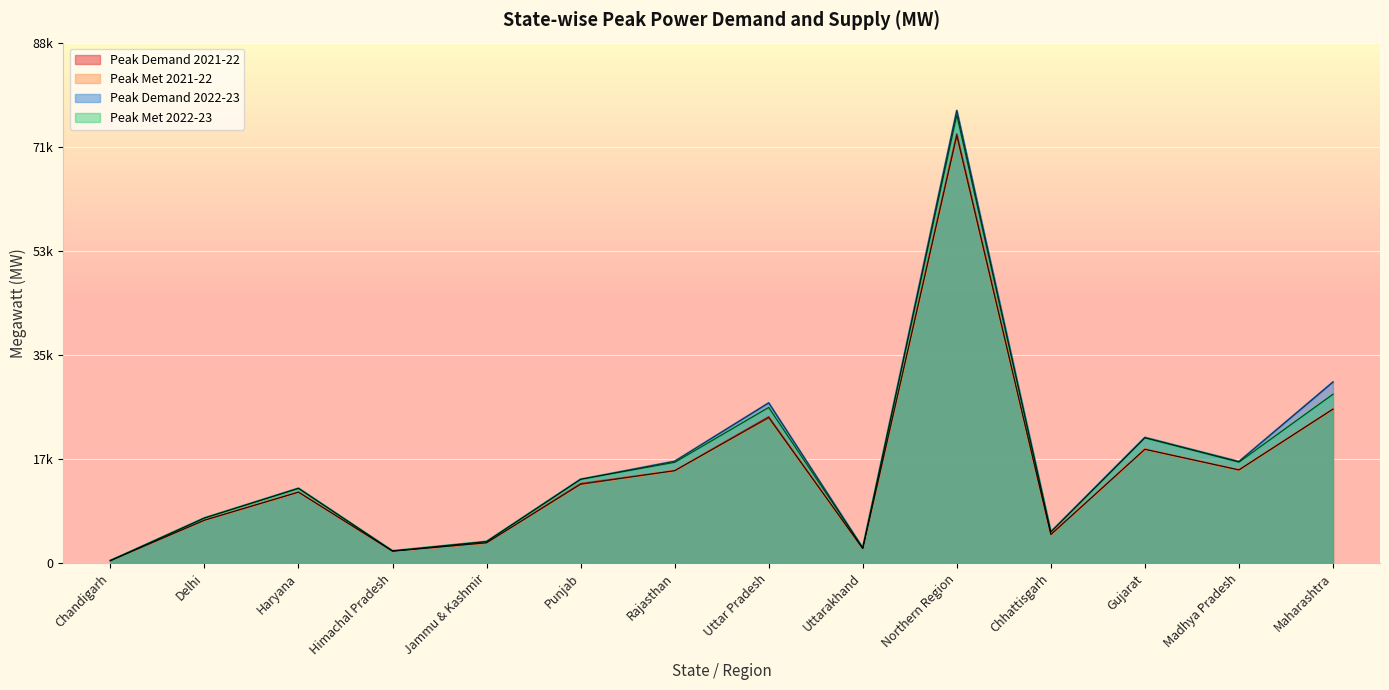

How many distinct data groups are displayed?

4